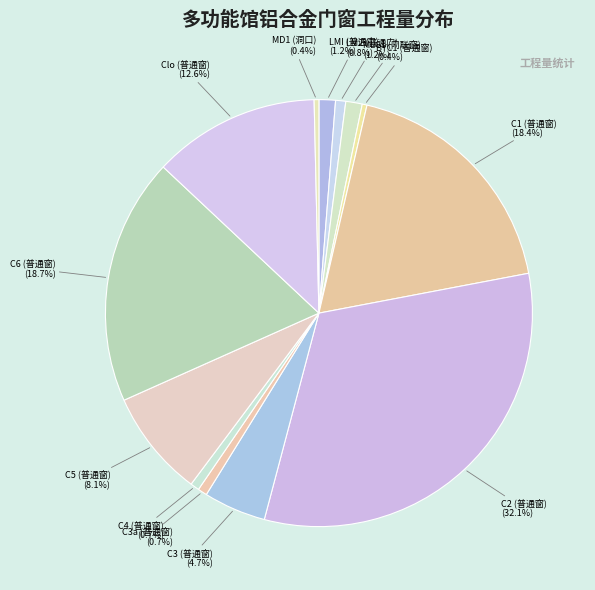

How many slices are in this pie chart?

13